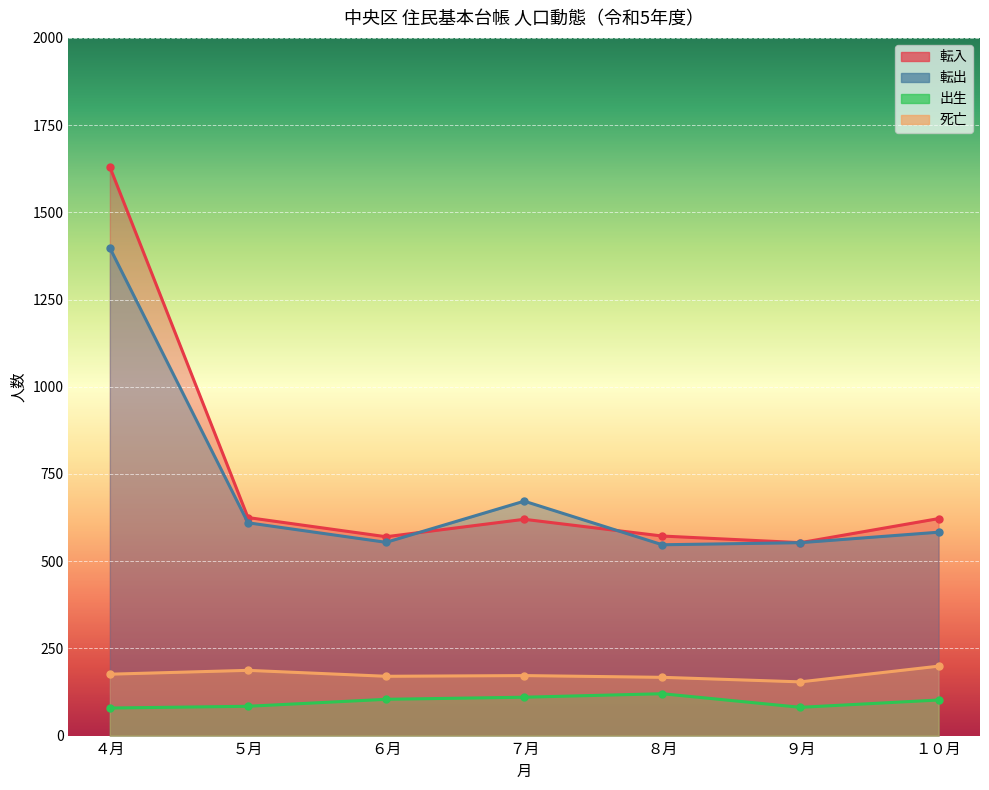

Which series has the largest total across all categories?

転入